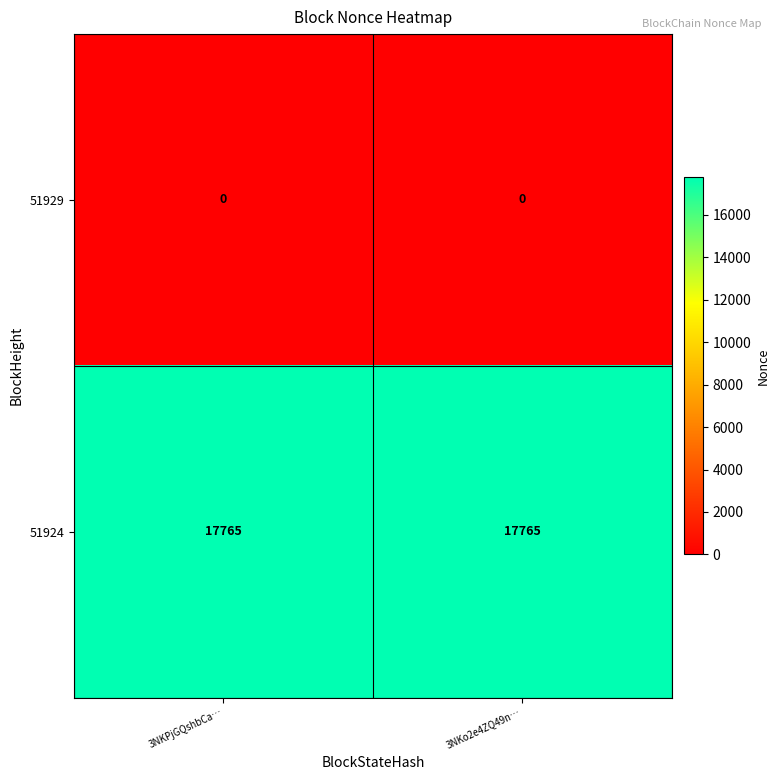

What is the spread (max minus min) of values at 3NKPjGQshbCa…?

17765